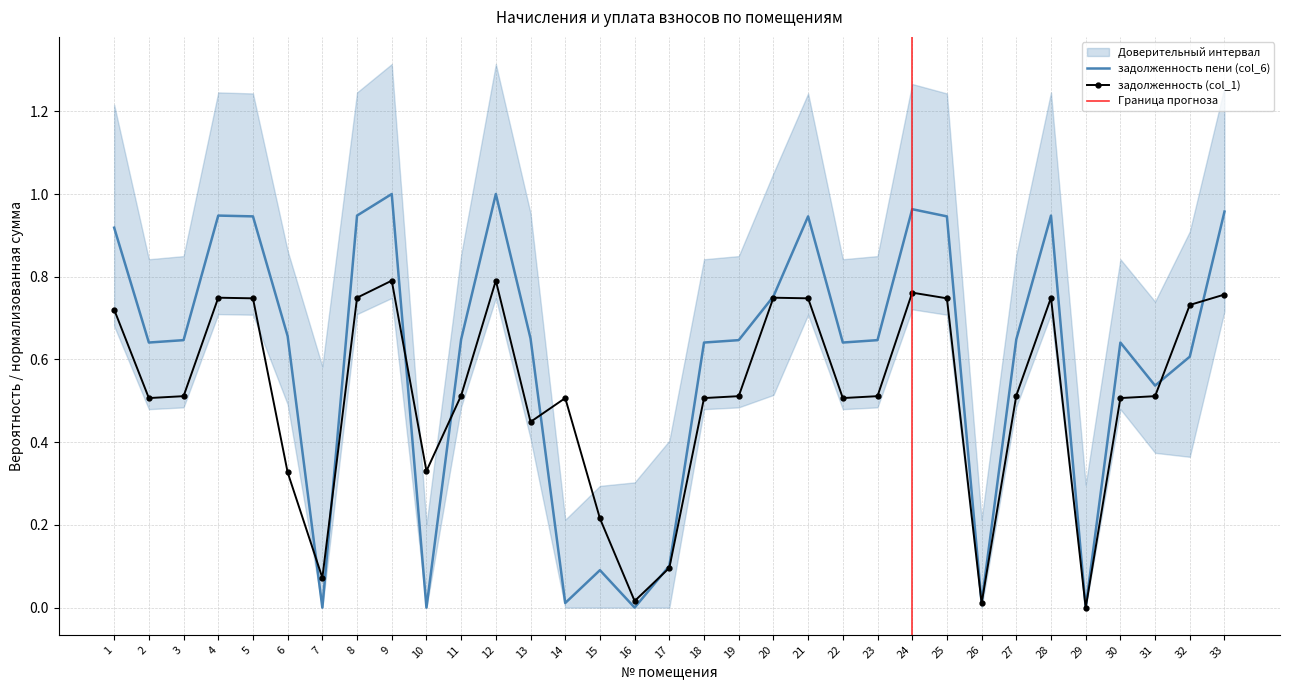

What is the difference between the maximum and minimum values in the задолженность (col_1) series?

0.8